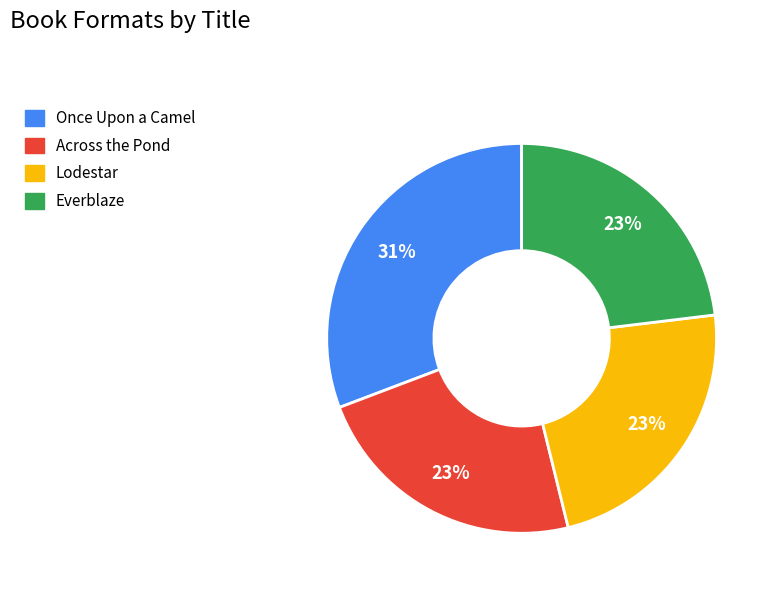

True or false: Everblaze accounts for 23% of the total.

True